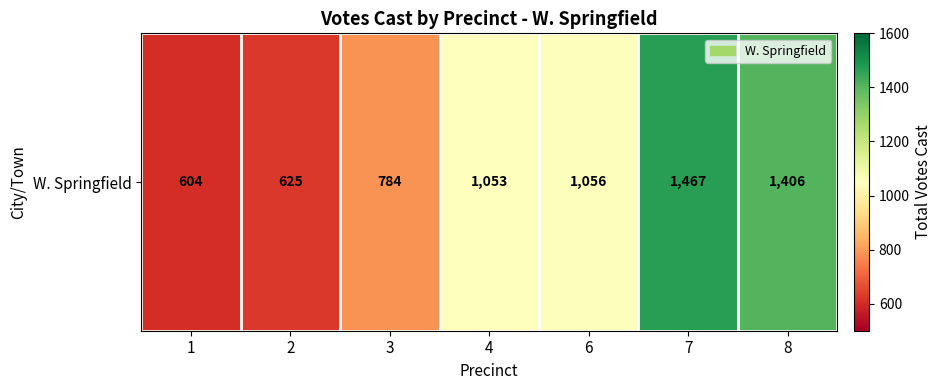

Reading left to right, transcribe all the data shown in this chart.

604	625	784	1053	1056	1467	1406